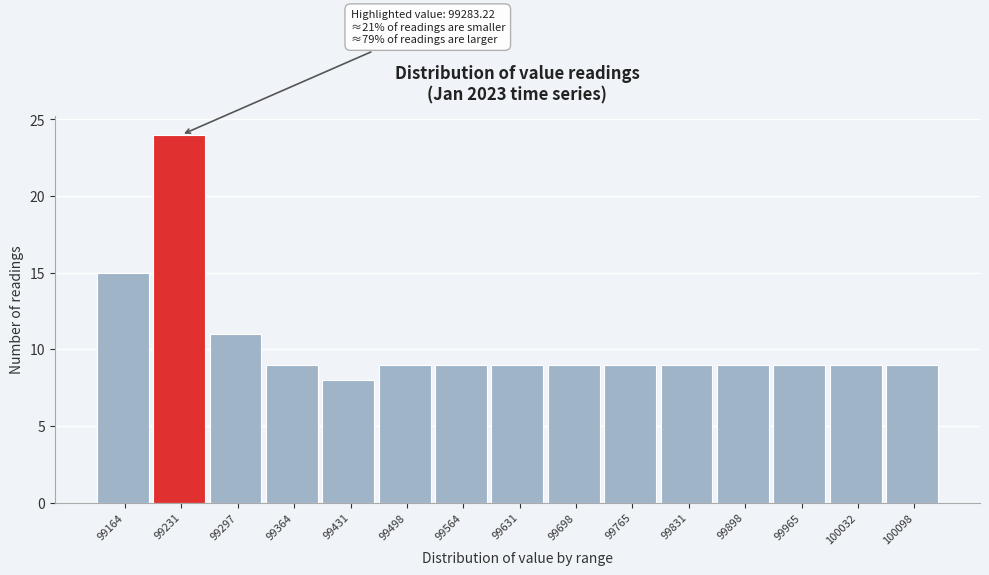

Reading left to right, what are all the values shown in this chart?

99164=15	99231=24	99297=11	99364=9	99431=8	99498=9	99564=9	99631=9	99698=9	99765=9	99831=9	99898=9	99965=9	100032=9	100098=9